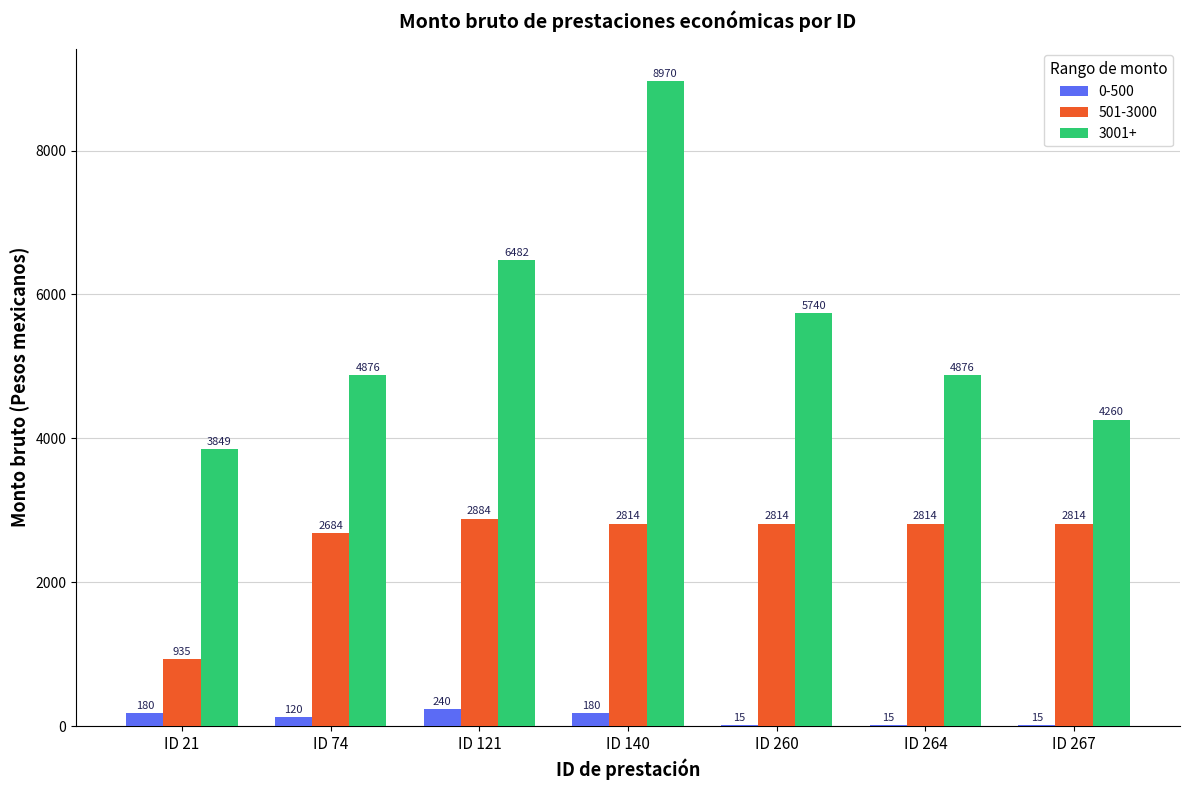

Which series changed the most between ID 260 and ID 267?

3001+